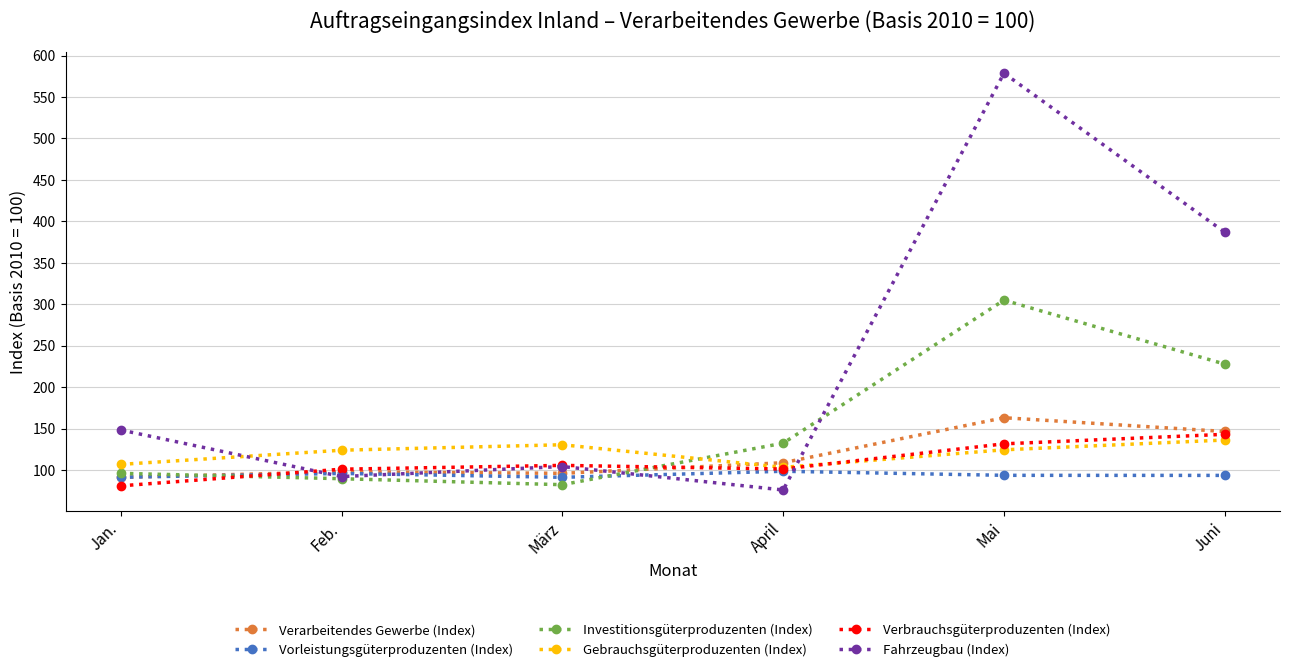

How many lines are shown in the chart?

6